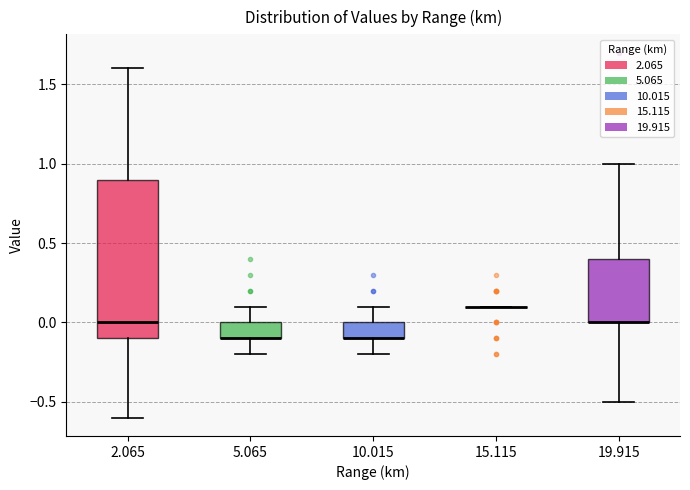

Where does the upper whisker of the box at x = 5.065 end on the y-axis? The values are not printed on the chart, so give them approximately, as read against the axis.

0.1